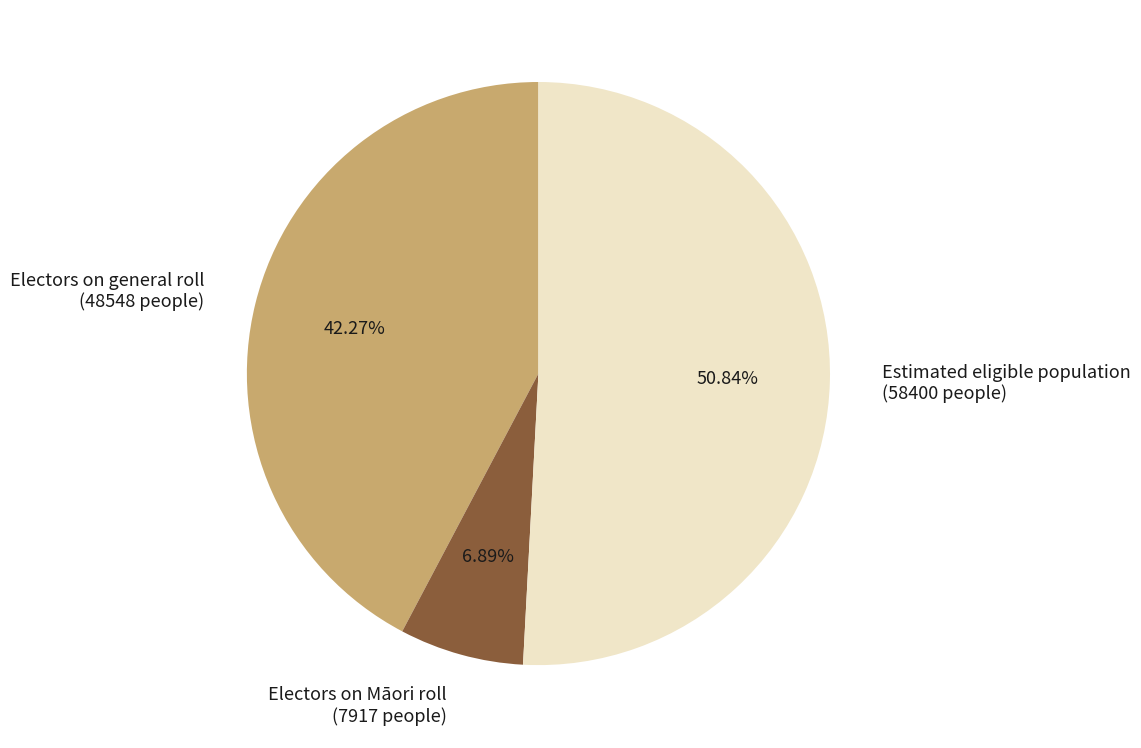

True or false: Electors on Māori roll accounts for 7% of the total.

True